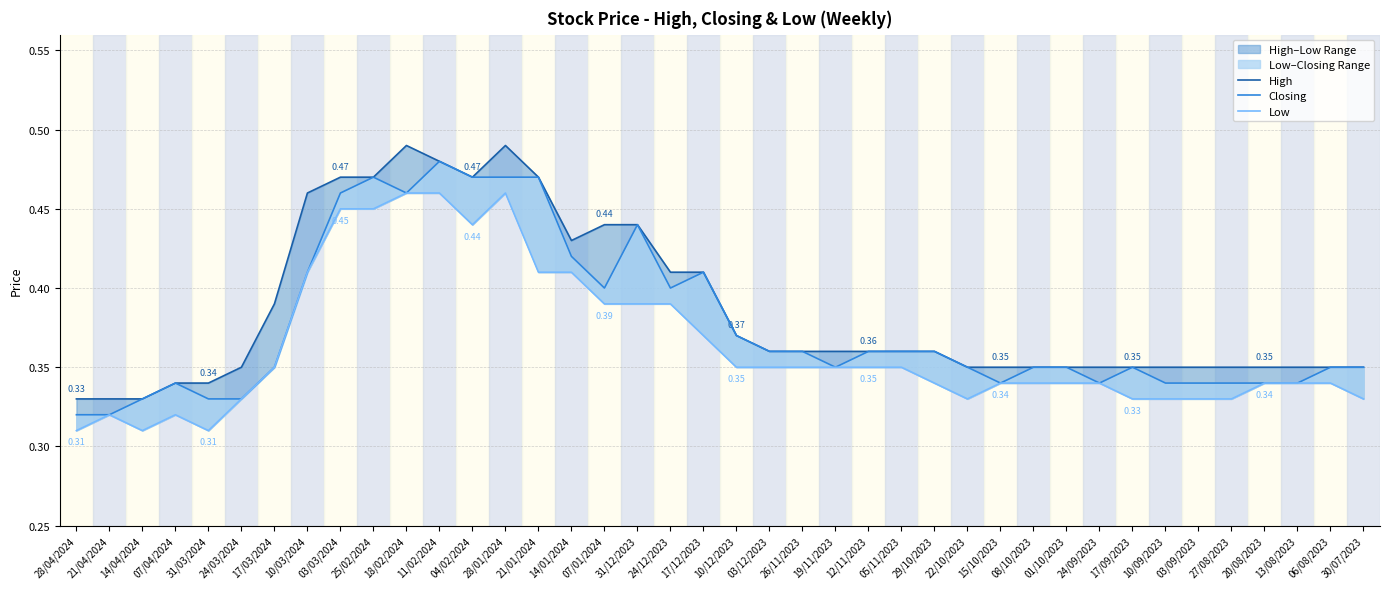

Is it true that High equals 0.1 at 10/03/2024?

False